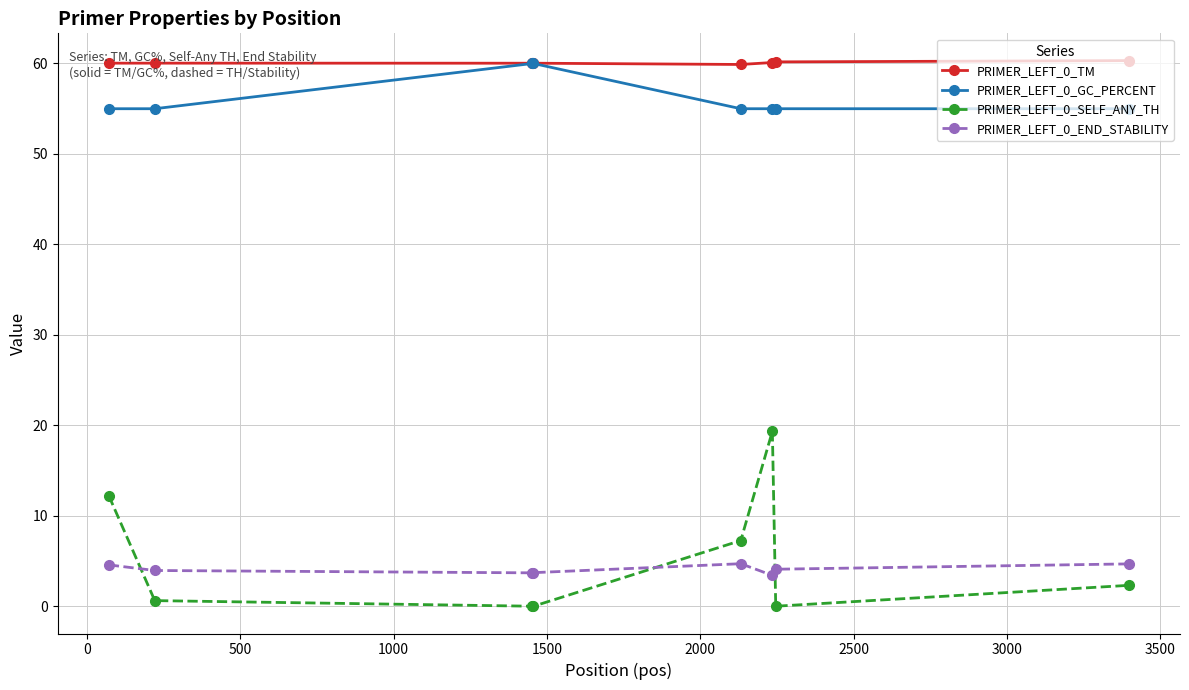

Which series has the largest total across all categories?

PRIMER_LEFT_0_TM